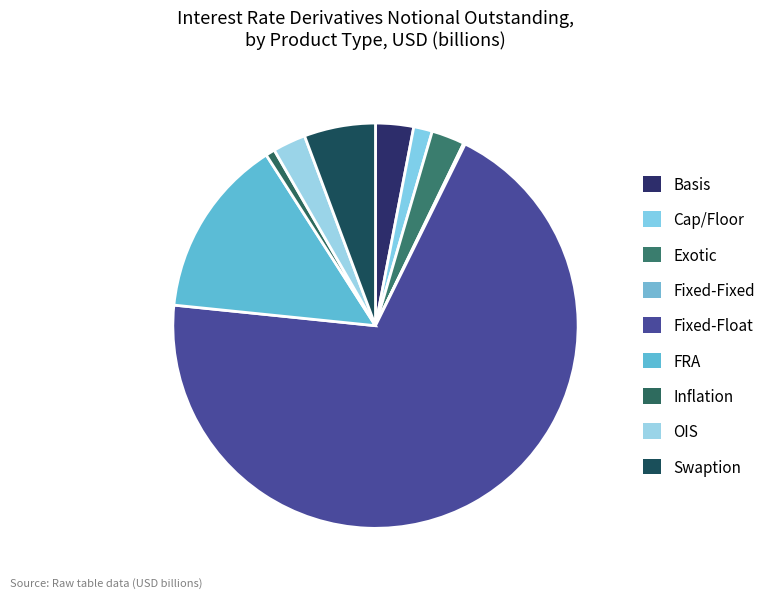

Which slice is the largest?

Fixed-Float